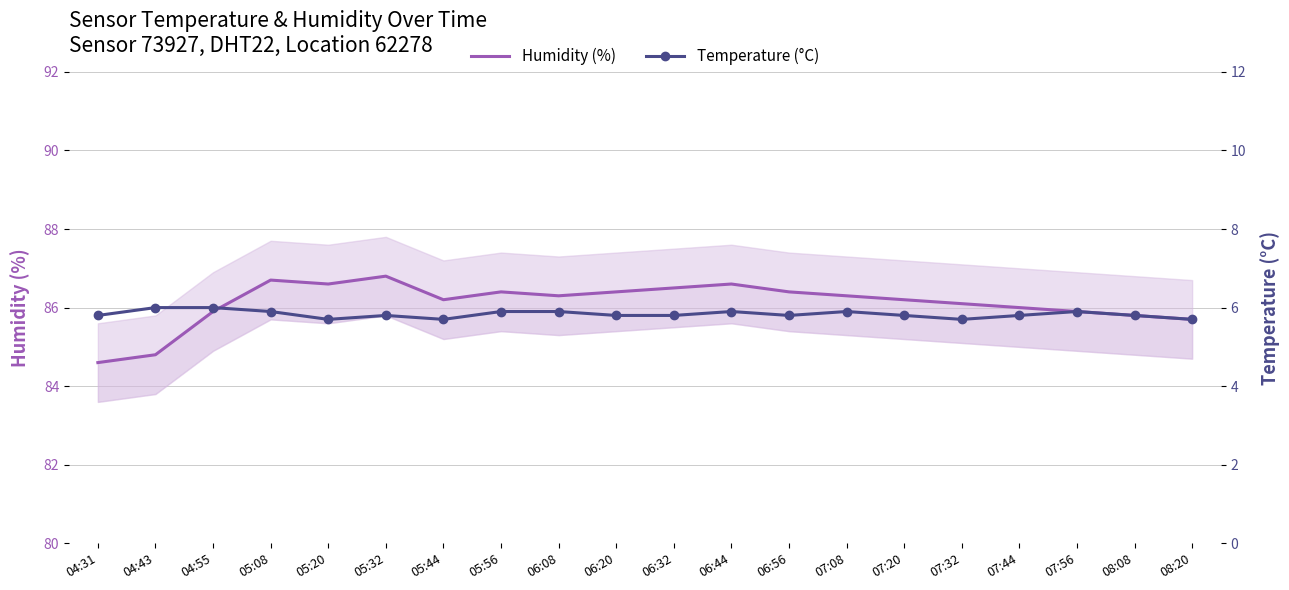

What is the difference between the Temperature (°C) values at 07:44 and 04:55?

0.2